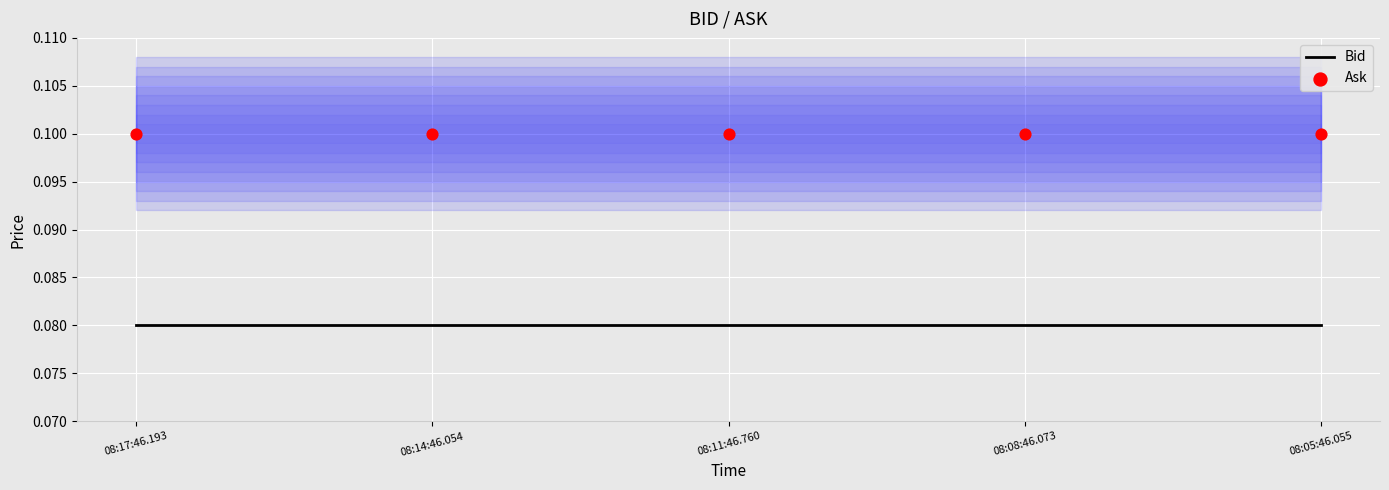

What is the total value across all series at 08:11:46.760?

0.2